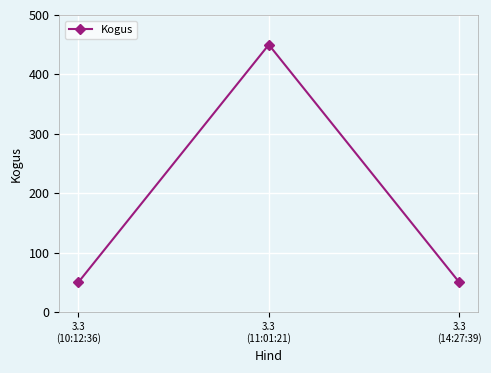

What is the greatest value displayed?

450